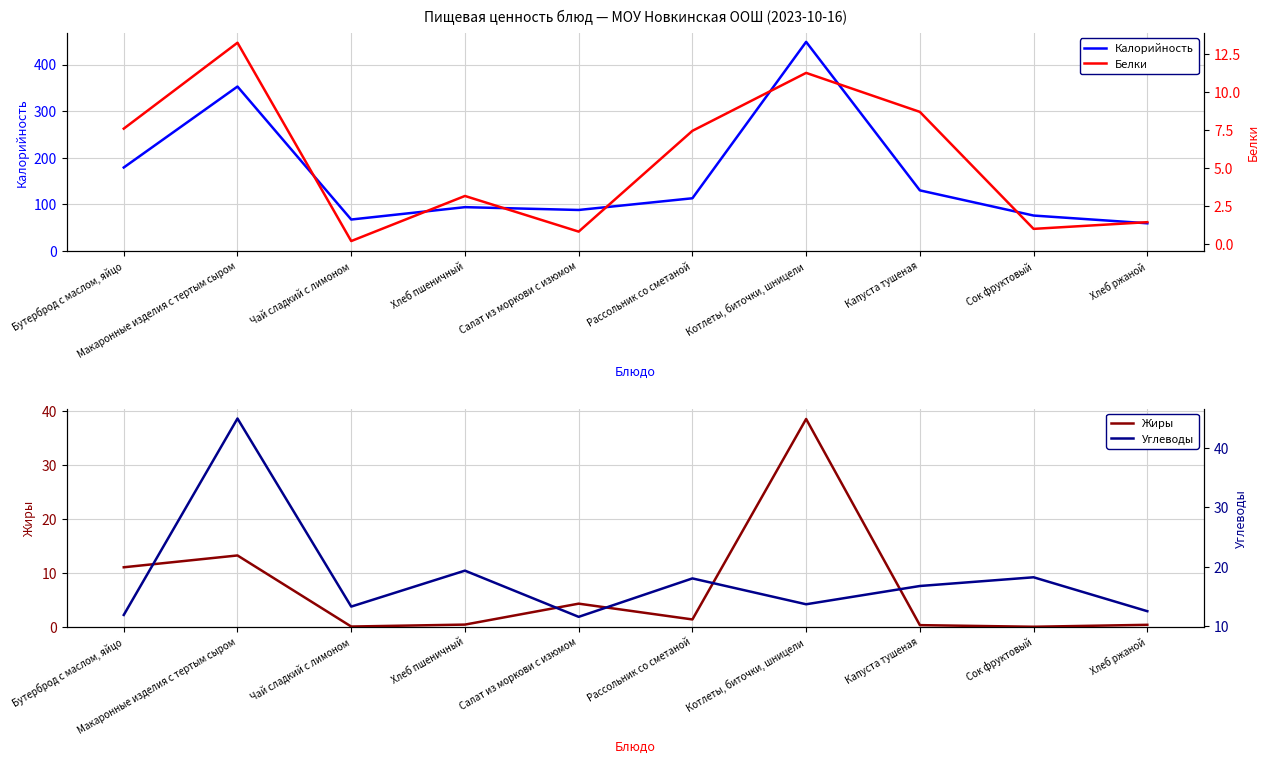

Count the number of data series in this chart.

4